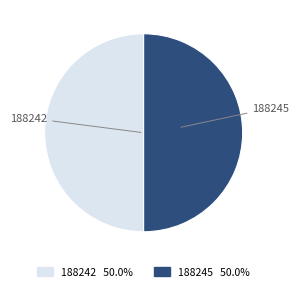

Count the number of slices in the pie.

2